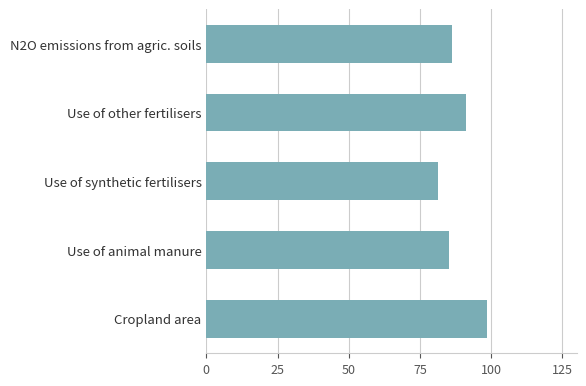

At which label is the value closest to 89?

Use of other fertilisers